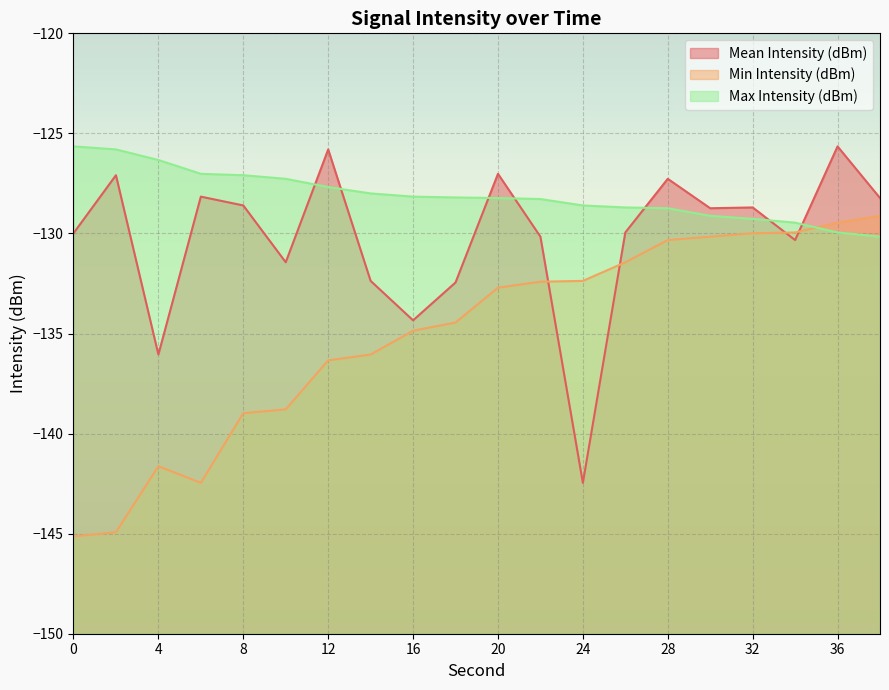

What is the value of the Mean Intensity (dBm) point at the 8th from the left?

-132.4